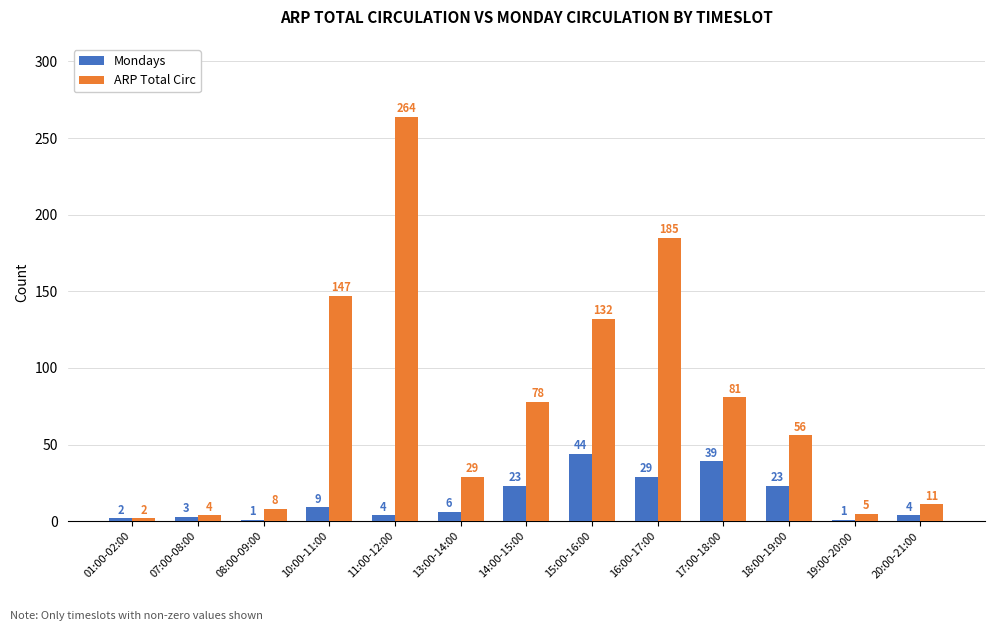

Which series has the largest range (max minus min)?

ARP Total Circ